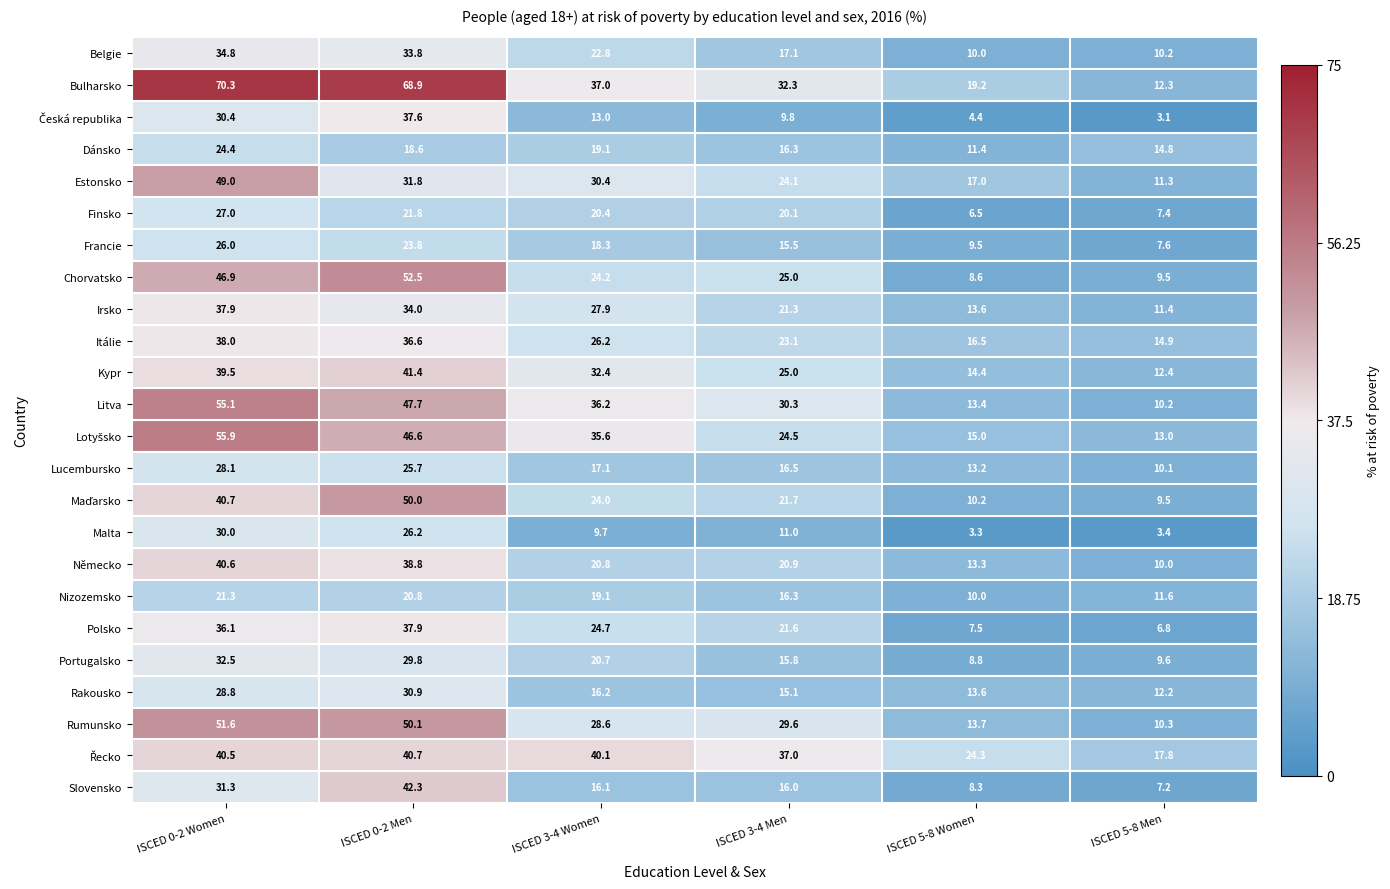

At which category is the sum across all series the highest?

ISCED 0-2 Women